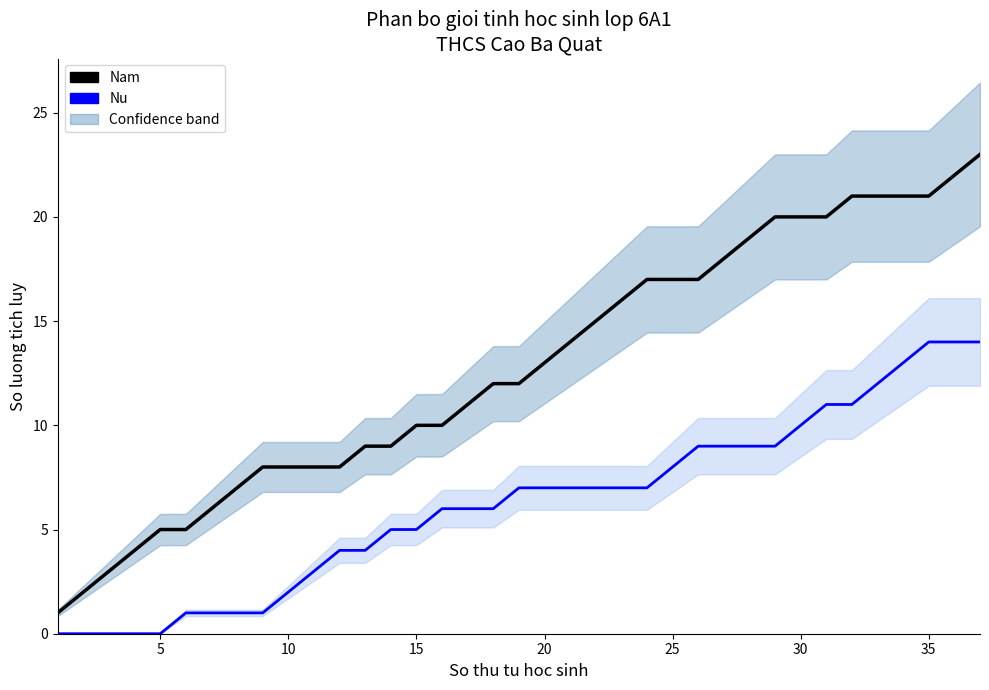

Is it true that Nam equals 9 at 23?

False